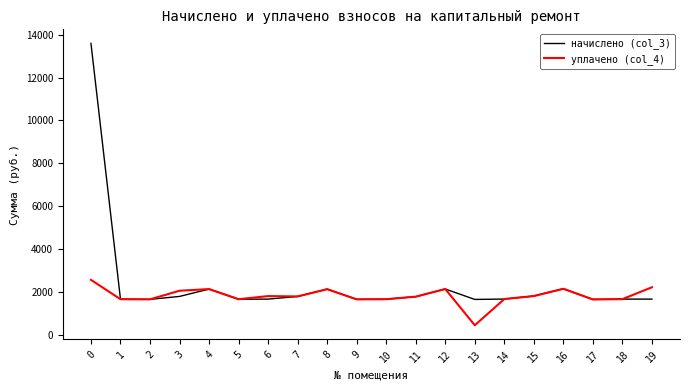

Is the value of уплачено (col_4) at 16 greater than the value of начислено (col_3) at 5?

Yes